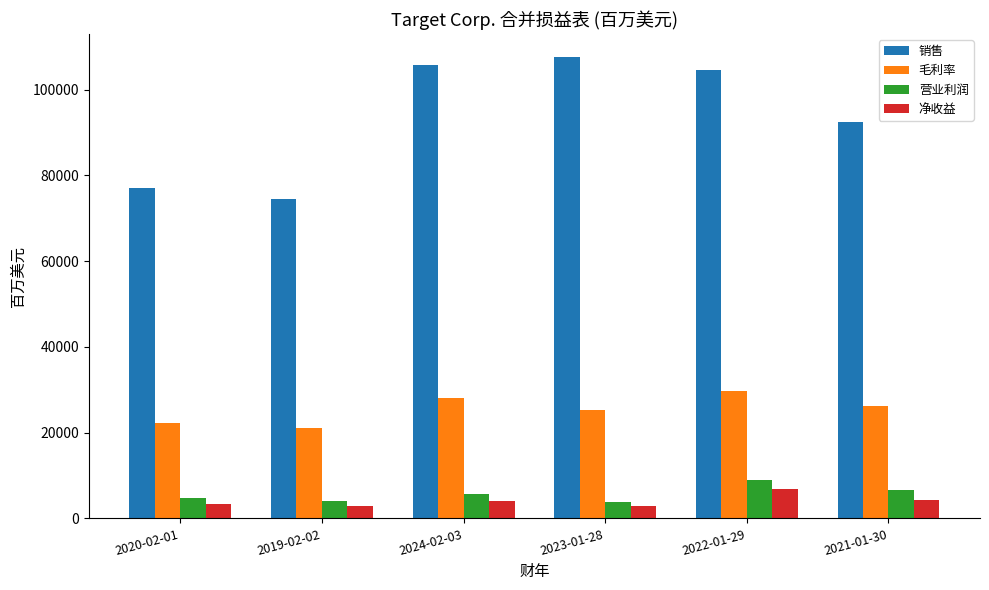

How many values in the 毛利率 series are below 26223?

3